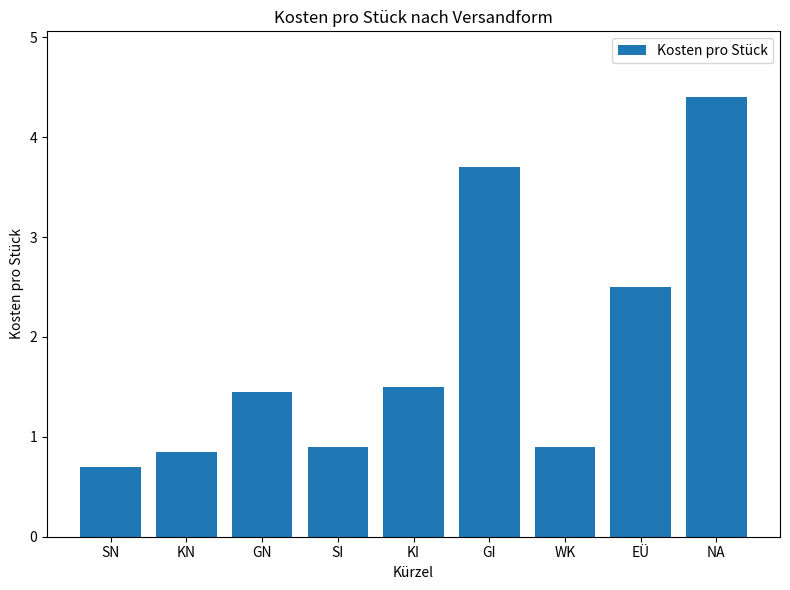

What is the change in value from SI to NA?

+3.5